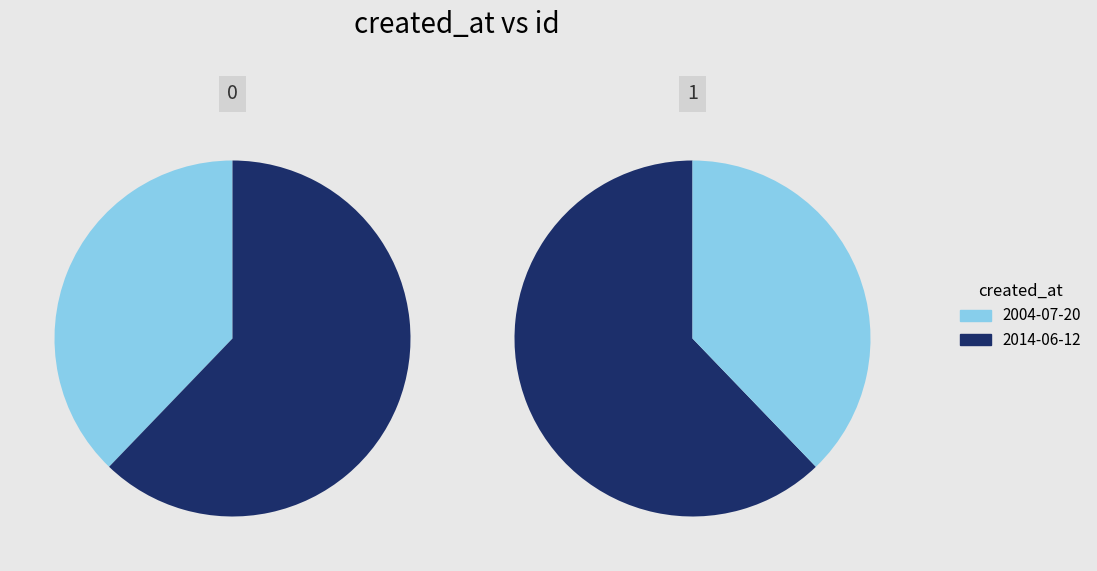

Count the number of slices in the pie.

2